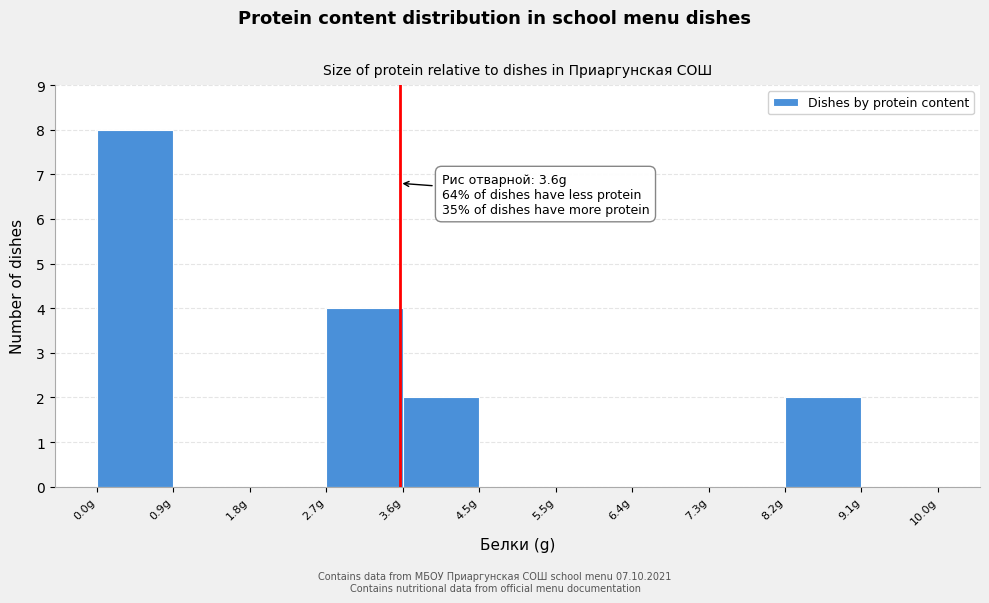

Over which range of the x-axis is the bar tallest?

0.0 to 0.9